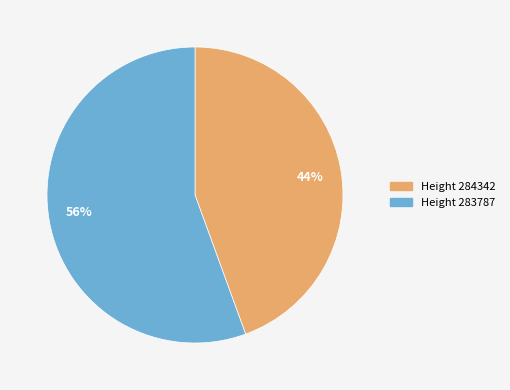

Is 56% the majority of the pie?

Yes